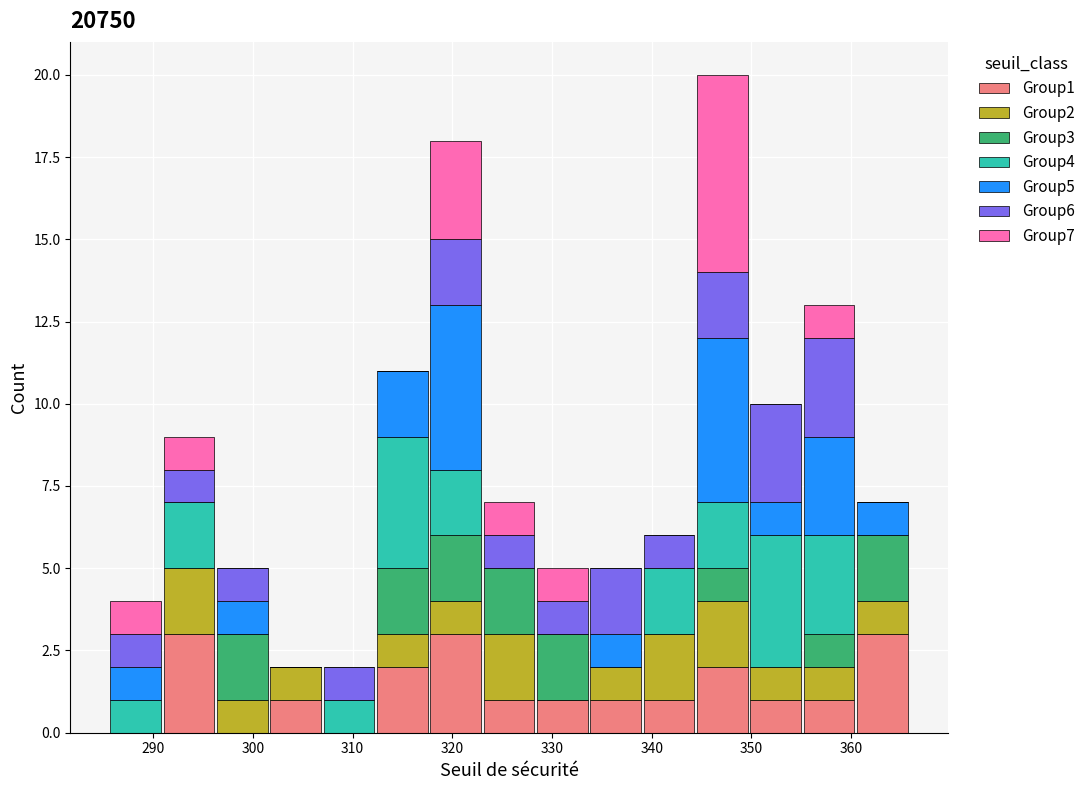

Reading left to right, transcribe this chart: for each stacked bar, give the range it covers on the x-axis and its total height. Neither the bar edges nor the heights are printed on the chart, so give them approximately, as read against the axes.

286 to 291: 4
291 to 296: 9
296 to 302: 5
302 to 307: 2
307 to 312: 2
312 to 318: 11
318 to 323: 18
323 to 328: 7
328 to 334: 5
334 to 339: 5
339 to 344: 6
344 to 350: 20
350 to 355: 10
355 to 360: 13
360 to 366: 7